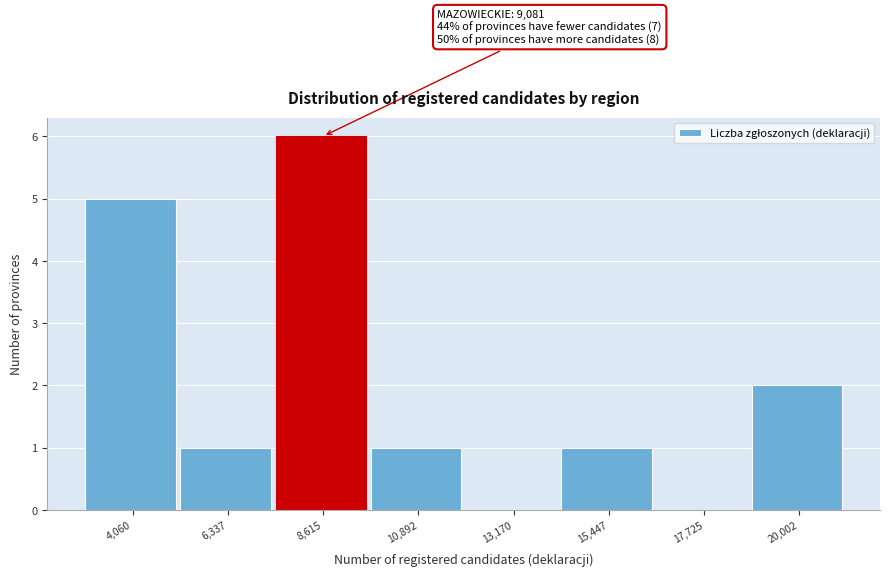

Reading left to right, extract all data points from this chart.

4,060=5	6,337=1	8,615=6	10,892=1	13,170=0	15,447=1	17,725=0	20,002=2